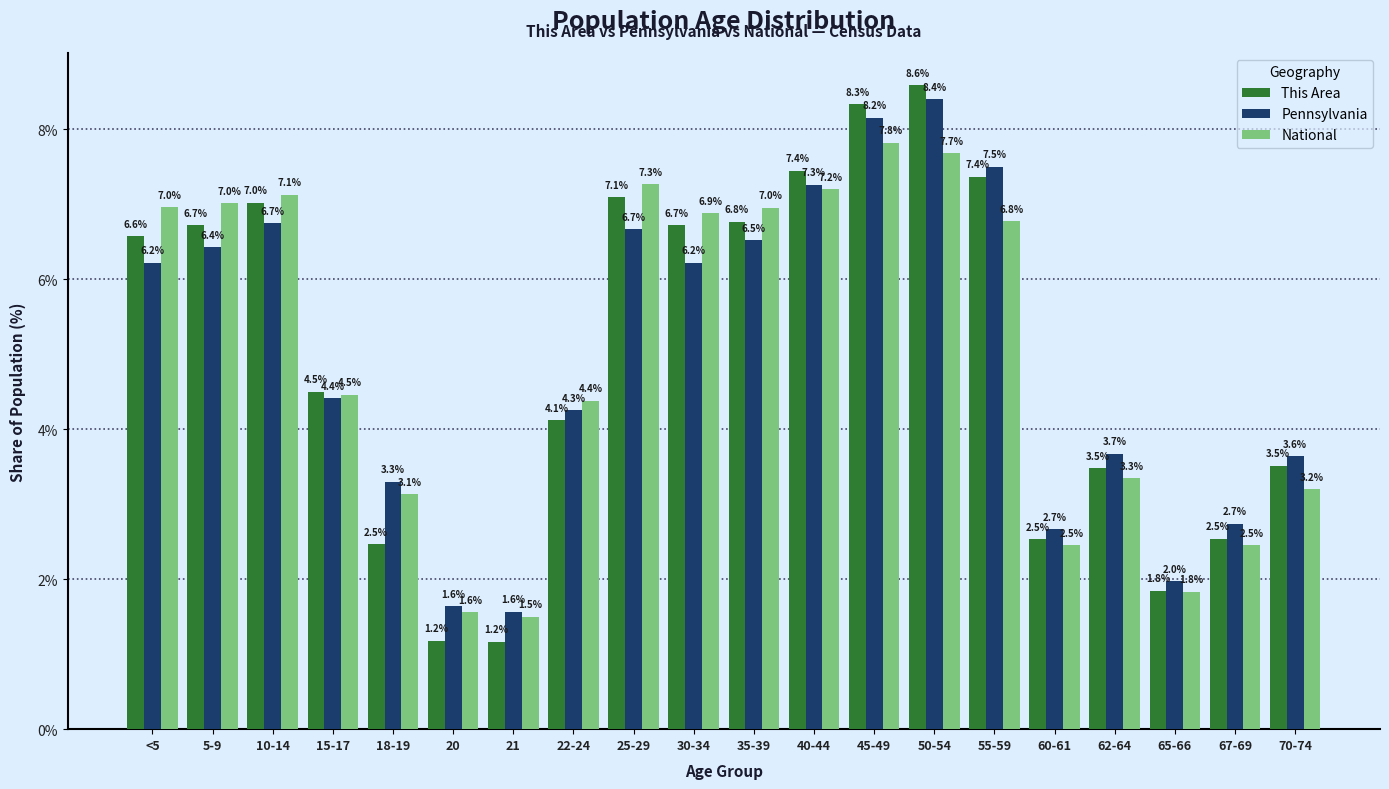

Reading left to right, extract all data points from this chart.

This Area: <5=6.6	5-9=6.7	10-14=7.0	15-17=4.5	18-19=2.5	20=1.2	21=1.2	22-24=4.1	25-29=7.1	30-34=6.7	35-39=6.8	40-44=7.4	45-49=8.3	50-54=8.6	55-59=7.4	60-61=2.5	62-64=3.5	65-66=1.8	67-69=2.5	70-74=3.5
Pennsylvania: <5=6.2	5-9=6.4	10-14=6.7	15-17=4.4	18-19=3.3	20=1.6	21=1.6	22-24=4.3	25-29=6.7	30-34=6.2	35-39=6.5	40-44=7.3	45-49=8.2	50-54=8.4	55-59=7.5	60-61=2.7	62-64=3.7	65-66=2.0	67-69=2.7	70-74=3.6
National: <5=7.0	5-9=7.0	10-14=7.1	15-17=4.5	18-19=3.1	20=1.6	21=1.5	22-24=4.4	25-29=7.3	30-34=6.9	35-39=7.0	40-44=7.2	45-49=7.8	50-54=7.7	55-59=6.8	60-61=2.5	62-64=3.3	65-66=1.8	67-69=2.5	70-74=3.2